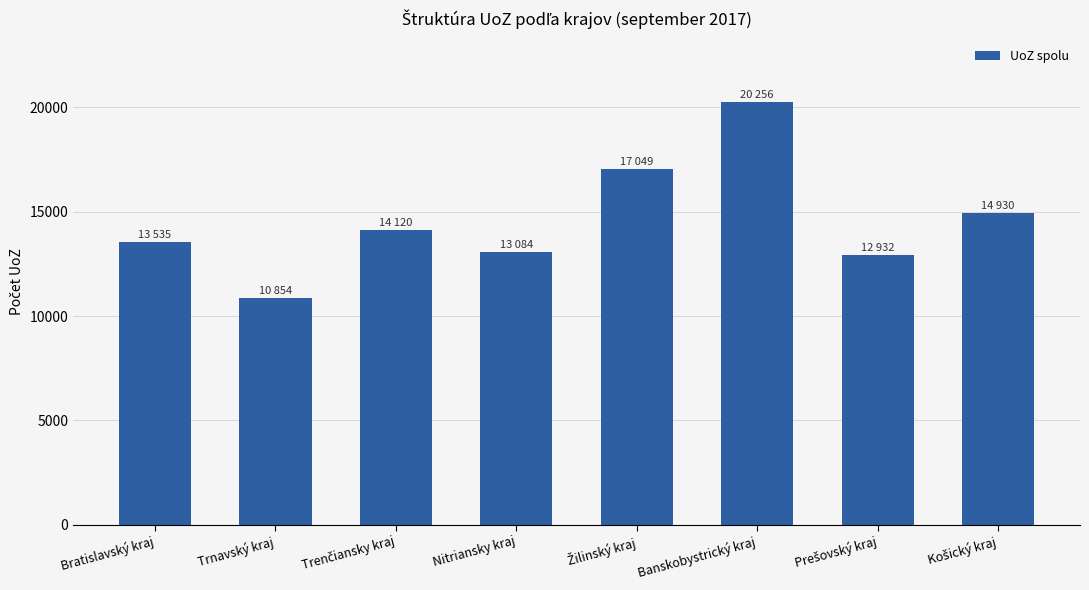

What is the difference between the maximum and minimum values?

9402